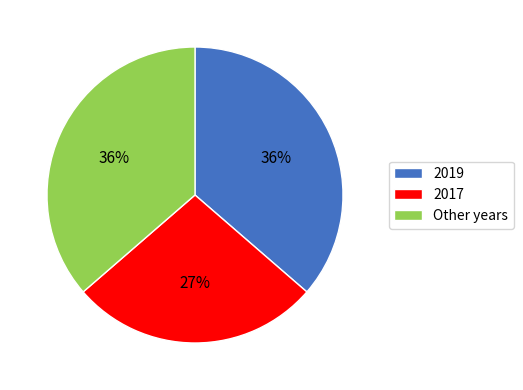

To the nearest percent, what portion does Other years represent?

36%